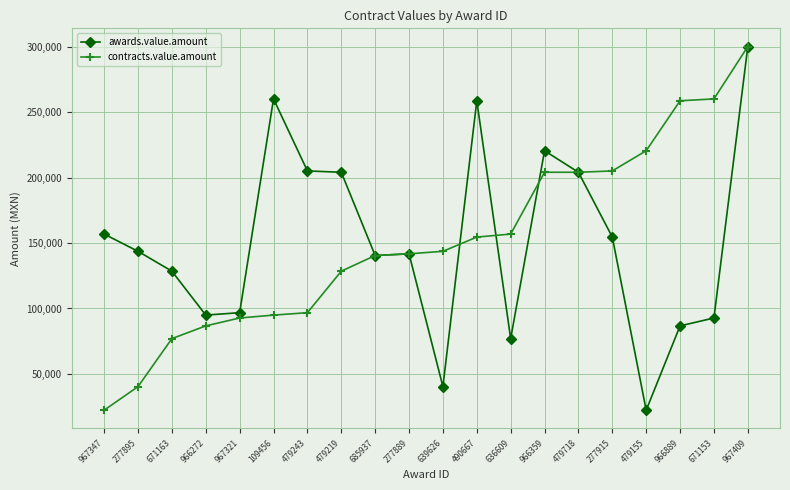

True or false: awards.value.amount and contracts.value.amount intersect in this chart.

True